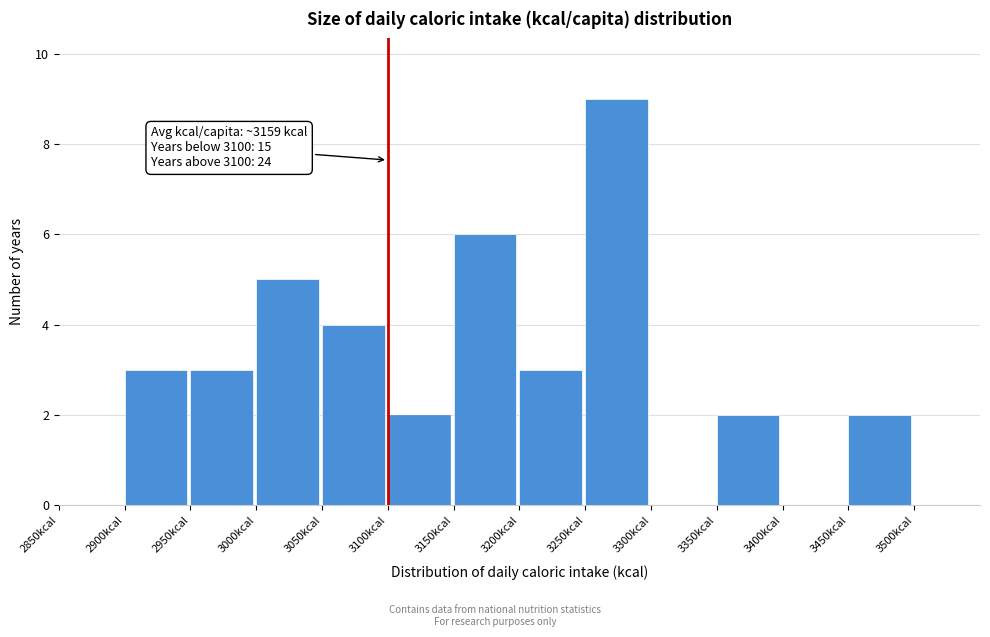

Which range on the x-axis has the tallest bar?

3250 to 3300